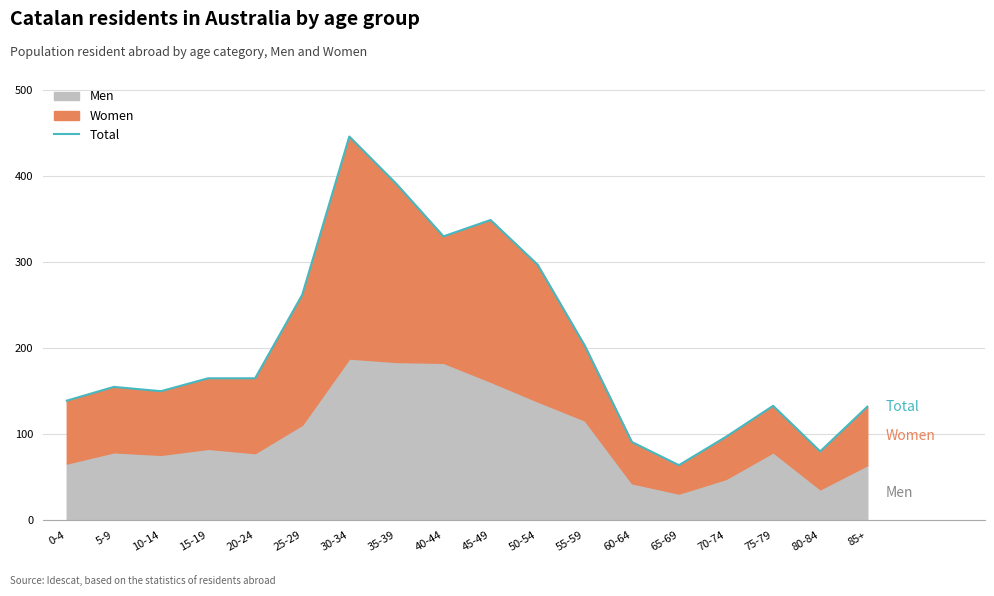

What is the change in value from 25-29 to 50-54?

+35